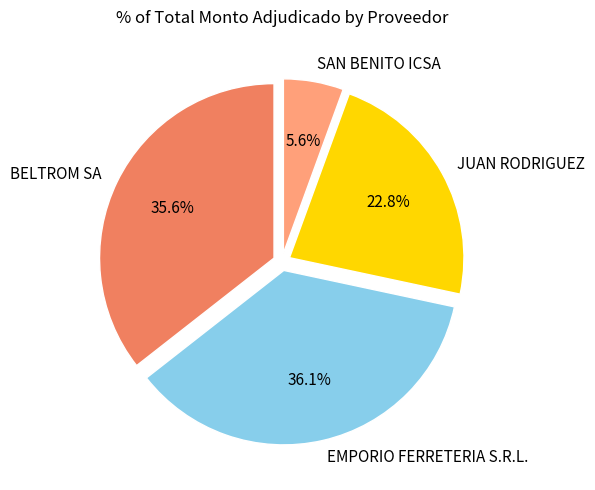

Rank the categories by value from lowest to highest.

SAN BENITO ICSA, JUAN RODRIGUEZ, BELTROM SA, EMPORIO FERRETERIA S.R.L.